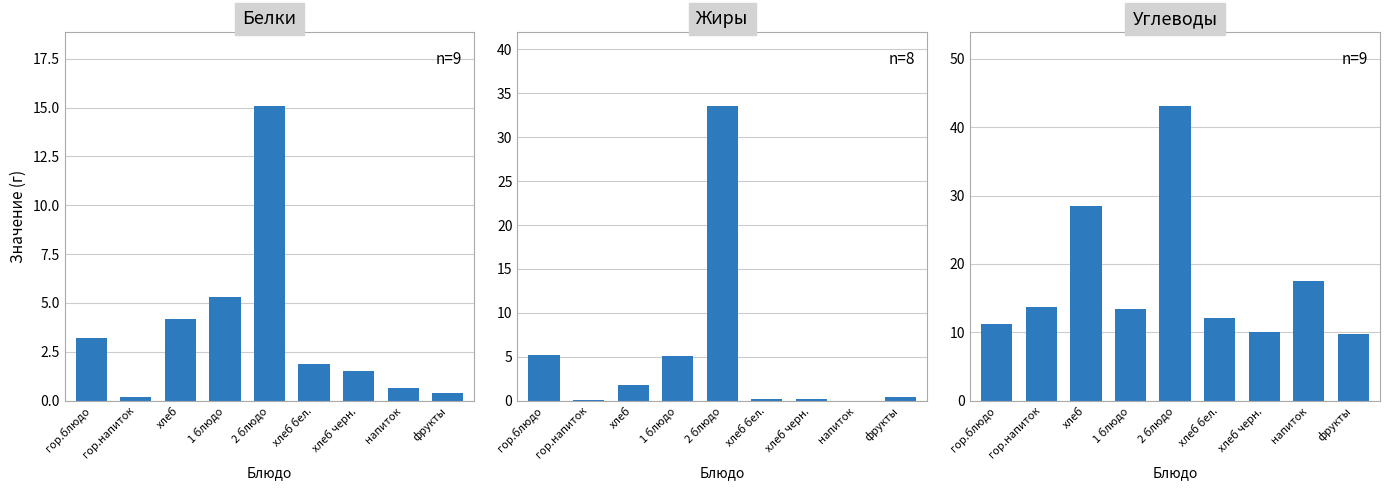

How many bars are there in total?

27